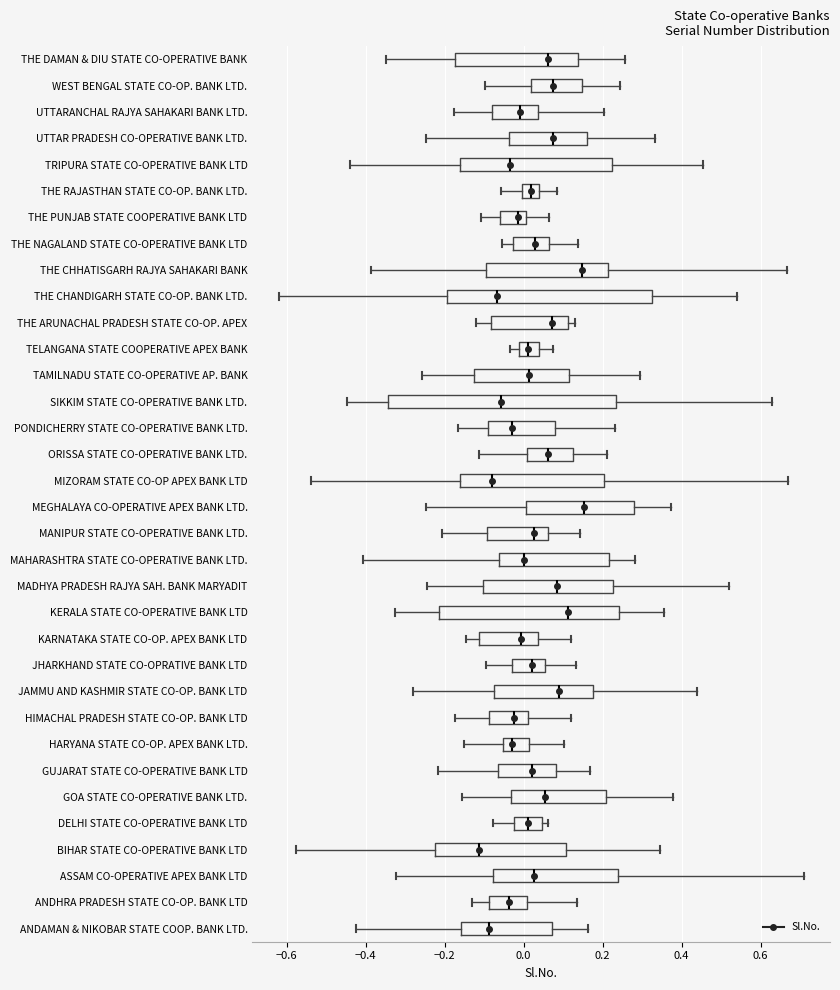

Reading bottom to top, transcribe this box plot: for each box, give where its median line is, the range the box spans, and where its two whiskers end, as read against the x-axis. The values are not printed on the chart, so give them approximately, as read against the axis.

ANDAMAN & NIKOBAR STATE COOP. BANK LTD.: median -0.08, box -0.16 to 0.08, whiskers -0.42 to 0.16
ANDHRA PRADESH STATE CO-OP. BANK LTD: median -0.04, box -0.08 to 0.00, whiskers -0.14 to 0.14
ASSAM CO-OPERATIVE APEX BANK LTD: median 0.02, box -0.08 to 0.24, whiskers -0.32 to 0.70
BIHAR STATE CO-OPERATIVE BANK LTD: median -0.12, box -0.22 to 0.10, whiskers -0.58 to 0.34
DELHI STATE CO-OPERATIVE BANK LTD: median 0.02, box -0.02 to 0.04, whiskers -0.08 to 0.06
GOA STATE CO-OPERATIVE BANK LTD.: median 0.06, box -0.04 to 0.20, whiskers -0.16 to 0.38
GUJARAT STATE CO-OPERATIVE BANK LTD: median 0.02, box -0.06 to 0.08, whiskers -0.22 to 0.16
HARYANA STATE CO-OP. APEX BANK LTD.: median -0.02, box -0.06 to 0.02, whiskers -0.14 to 0.10
HIMACHAL PRADESH STATE CO-OP. BANK LTD: median -0.02, box -0.08 to 0.02, whiskers -0.18 to 0.12
JAMMU AND KASHMIR STATE CO-OP. BANK LTD: median 0.08, box -0.08 to 0.18, whiskers -0.28 to 0.44
JHARKHAND STATE CO-OPRATIVE BANK LTD: median 0.02, box -0.04 to 0.06, whiskers -0.10 to 0.14
KARNATAKA STATE CO-OP. APEX BANK LTD: median 0.00, box -0.12 to 0.04, whiskers -0.14 to 0.12
KERALA STATE CO-OPERATIVE BANK LTD: median 0.12, box -0.22 to 0.24, whiskers -0.32 to 0.36
MADHYA PRADESH RAJYA SAH. BANK MARYADIT: median 0.08, box -0.10 to 0.22, whiskers -0.24 to 0.52
MAHARASHTRA STATE CO-OPERATIVE BANK LTD.: median 0.00, box -0.06 to 0.22, whiskers -0.40 to 0.28
MANIPUR STATE CO-OPERATIVE BANK LTD.: median 0.02, box -0.10 to 0.06, whiskers -0.20 to 0.14
MEGHALAYA CO-OPERATIVE APEX BANK LTD.: median 0.16, box 0.00 to 0.28, whiskers -0.24 to 0.38
MIZORAM STATE CO-OP APEX BANK LTD: median -0.08, box -0.16 to 0.20, whiskers -0.54 to 0.66
ORISSA STATE CO-OPERATIVE BANK LTD.: median 0.06, box 0.00 to 0.12, whiskers -0.12 to 0.22
PONDICHERRY STATE CO-OPERATIVE BANK LTD.: median -0.02, box -0.10 to 0.08, whiskers -0.16 to 0.24
SIKKIM STATE CO-OPERATIVE BANK LTD.: median -0.06, box -0.34 to 0.24, whiskers -0.44 to 0.62
TAMILNADU STATE CO-OPERATIVE AP. BANK: median 0.02, box -0.12 to 0.12, whiskers -0.26 to 0.30
TELANGANA STATE COOPERATIVE APEX BANK: median 0.00, box -0.02 to 0.04, whiskers -0.04 to 0.08
THE ARUNACHAL PRADESH STATE CO-OP. APEX: median 0.08, box -0.08 to 0.12, whiskers -0.12 to 0.14
THE CHANDIGARH STATE CO-OP. BANK LTD.: median -0.06, box -0.20 to 0.32, whiskers -0.62 to 0.54
THE CHHATISGARH RAJYA SAHAKARI BANK: median 0.14, box -0.10 to 0.22, whiskers -0.38 to 0.66
THE NAGALAND STATE CO-OPERATIVE BANK LTD: median 0.02, box -0.02 to 0.06, whiskers -0.06 to 0.14
THE PUNJAB STATE COOPERATIVE BANK LTD: median -0.02, box -0.06 to 0.00, whiskers -0.10 to 0.06
THE RAJASTHAN STATE CO-OP. BANK LTD.: median 0.02, box 0.00 to 0.04, whiskers -0.06 to 0.08
TRIPURA STATE CO-OPERATIVE BANK LTD: median -0.04, box -0.16 to 0.22, whiskers -0.44 to 0.46
UTTAR PRADESH CO-OPERATIVE BANK LTD.: median 0.08, box -0.04 to 0.16, whiskers -0.24 to 0.34
UTTARANCHAL RAJYA SAHAKARI BANK LTD.: median 0.00, box -0.08 to 0.04, whiskers -0.18 to 0.20
WEST BENGAL STATE CO-OP. BANK LTD.: median 0.08, box 0.02 to 0.14, whiskers -0.10 to 0.24
THE DAMAN & DIU STATE CO-OPERATIVE BANK: median 0.06, box -0.18 to 0.14, whiskers -0.34 to 0.26